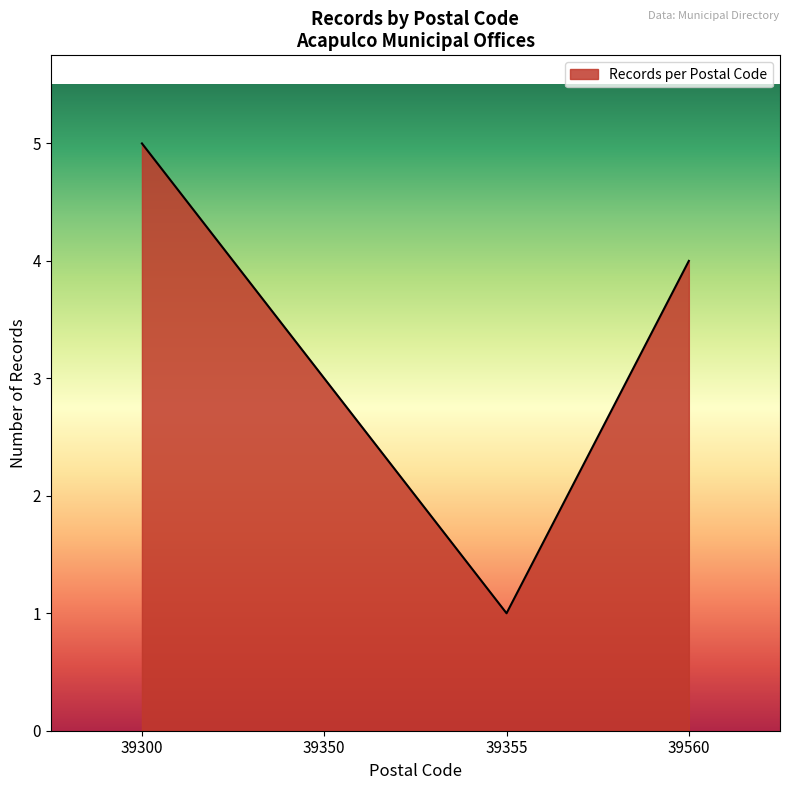

What is the approximate value at 39350?

3